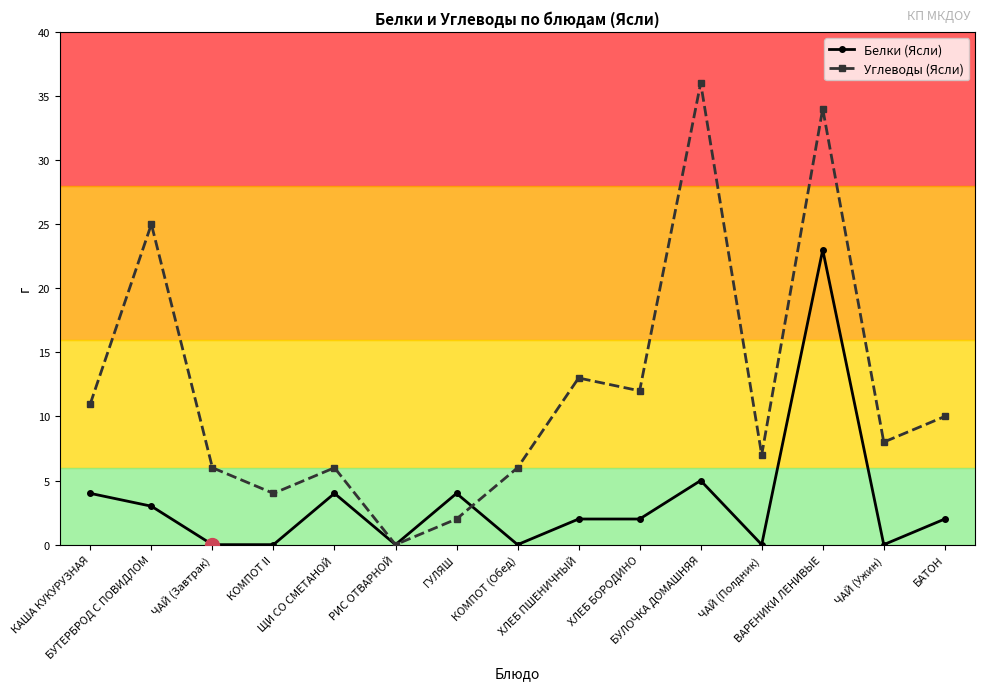

At which category does Углеводы (Ясли) reach its first local peak?

БУТЕРБРОД С ПОВИДЛОМ